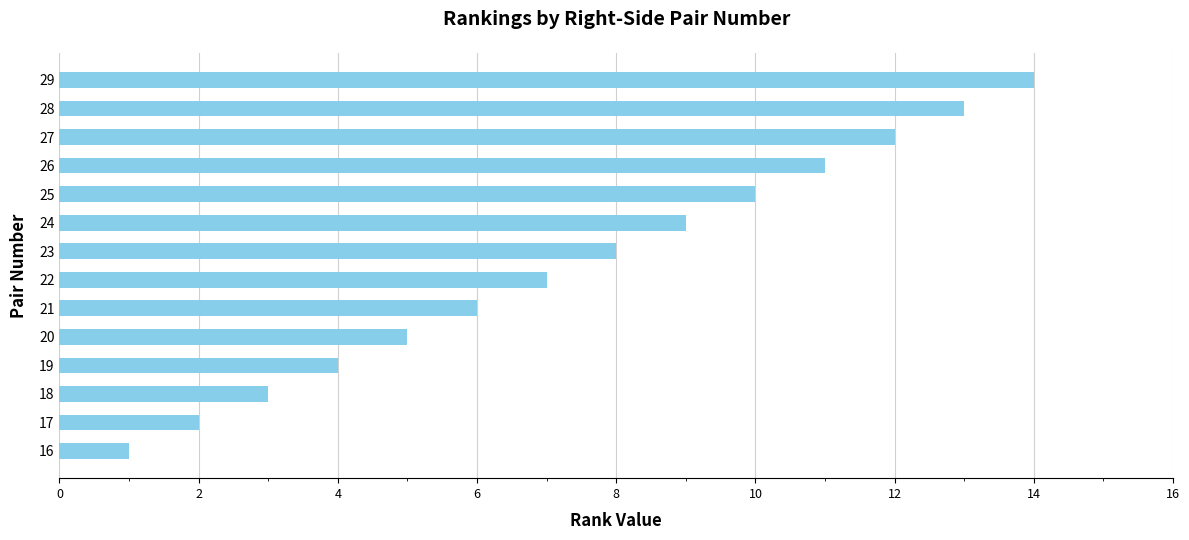

How many data points does each series have?

14